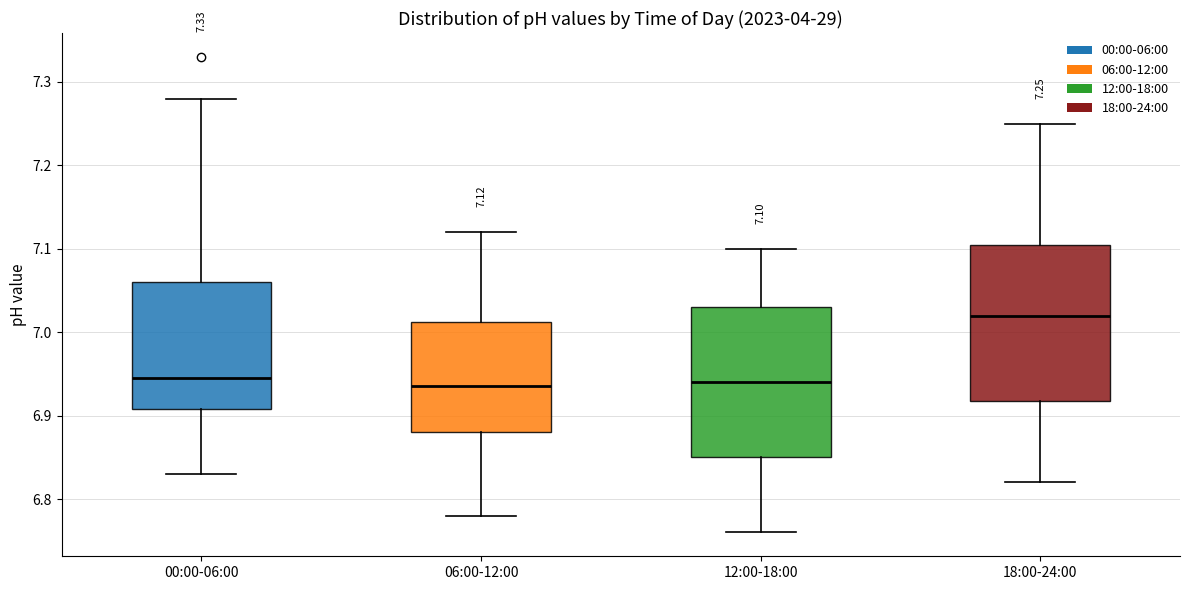

Which box's median line is the highest?

18:00-24:00